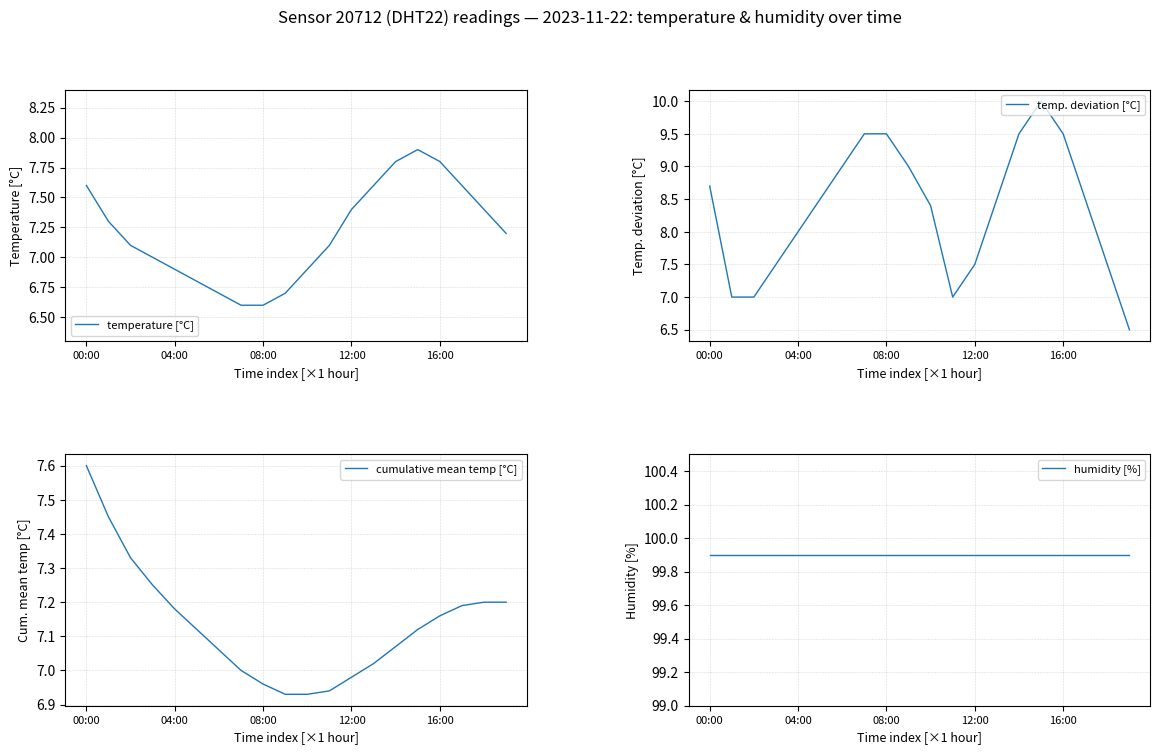

Which category has the highest value across all series?

00:00